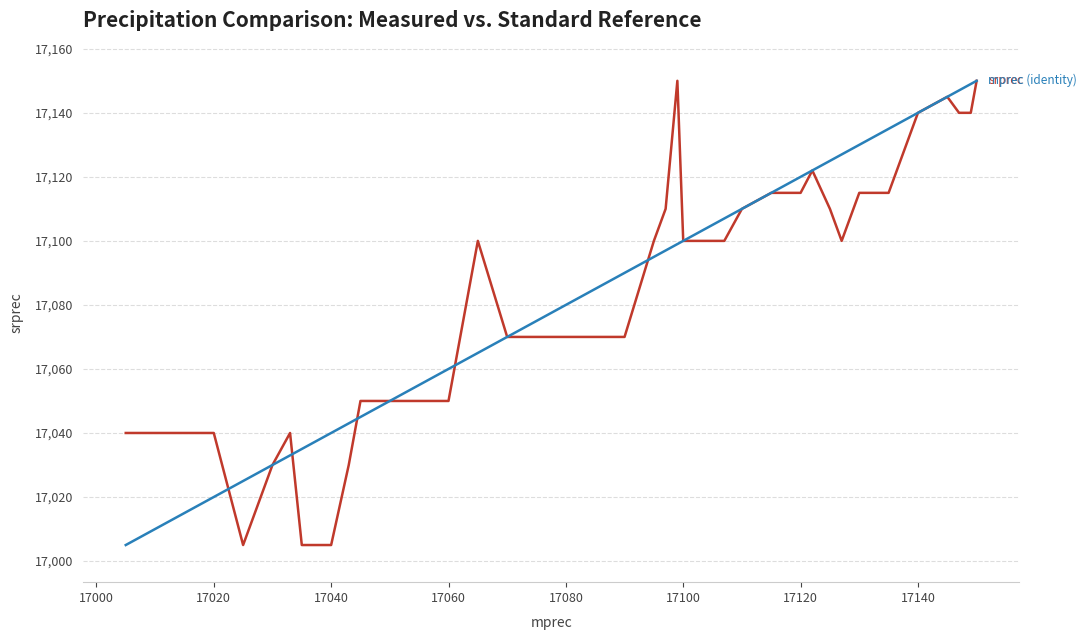

What is the greatest value displayed?

17150